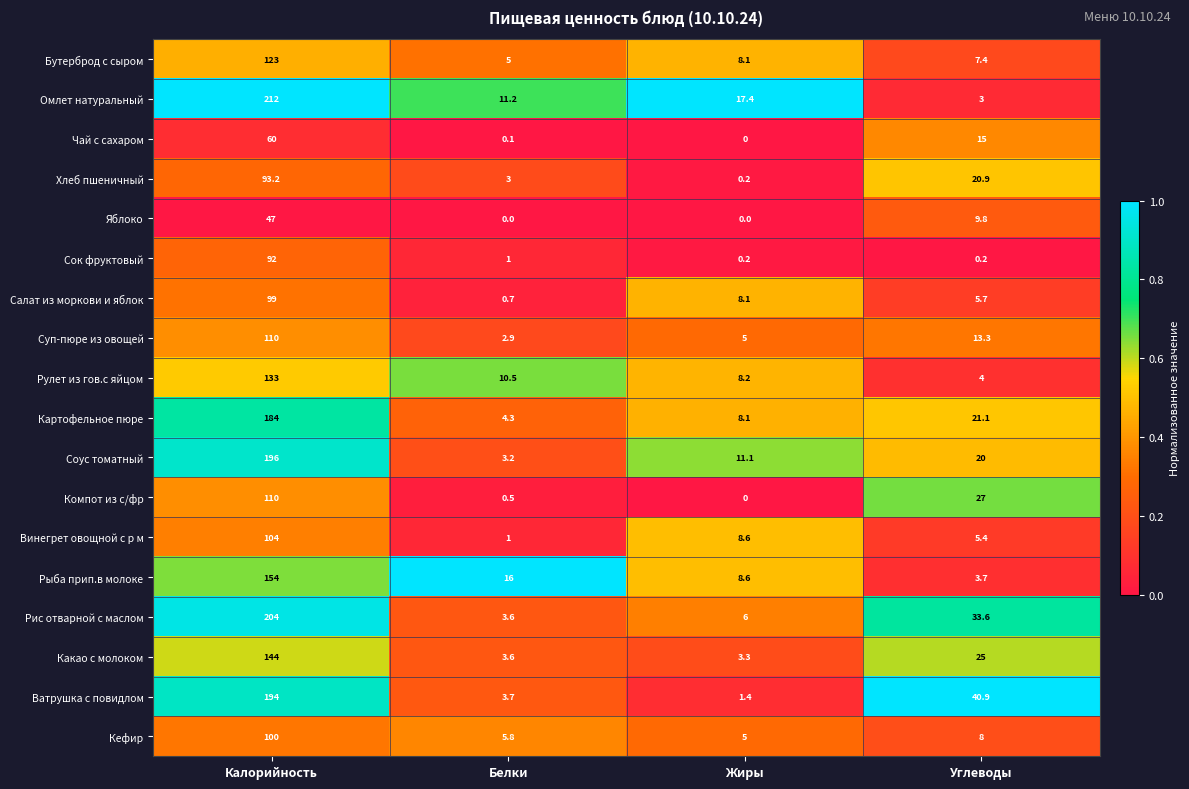

What is the sum of the Ватрушка с повидлом values at Белки and Жиры?

5.1